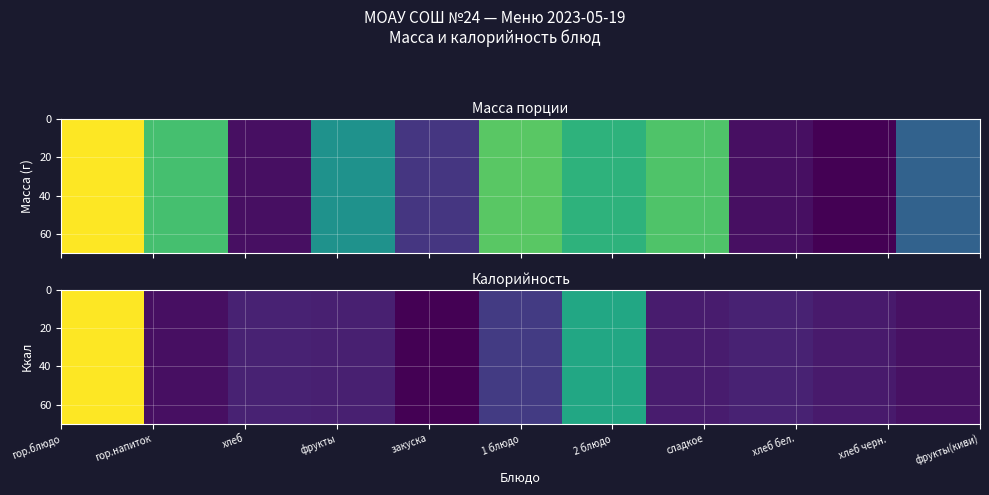

Count the number of categories in the chart.

11